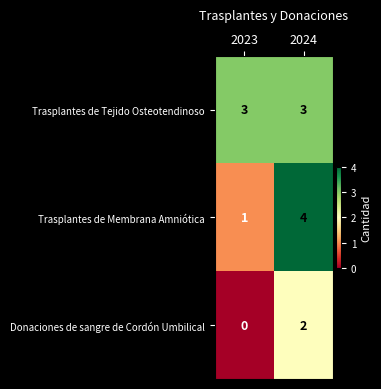

What is the sum of the Trasplantes de Tejido Osteotendinoso values at 2023 and 2024?

6